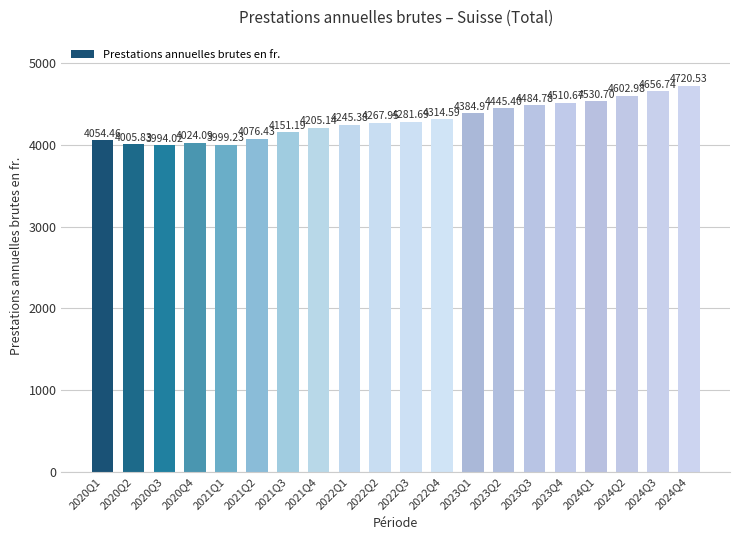

What is the ratio of the value at 2023Q4 to the value at 2021Q2?

1.1